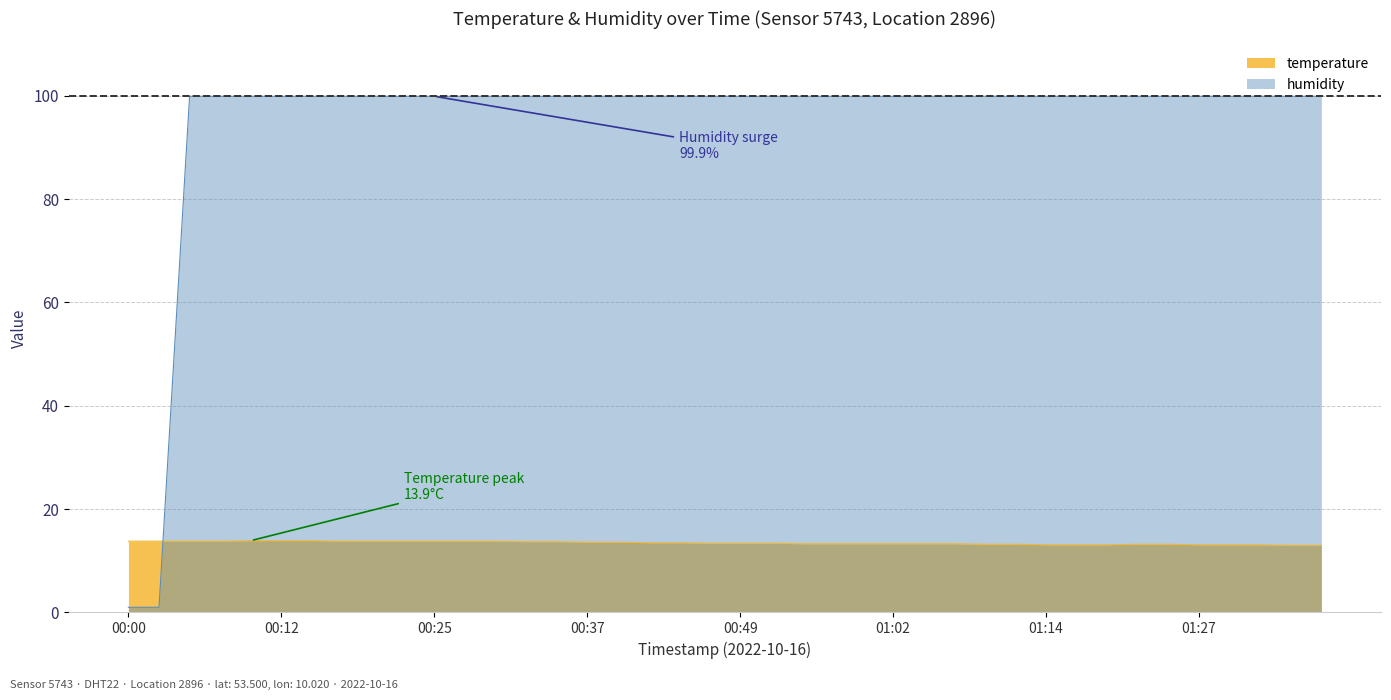

What is the value of the 35th point from the left?

13.2